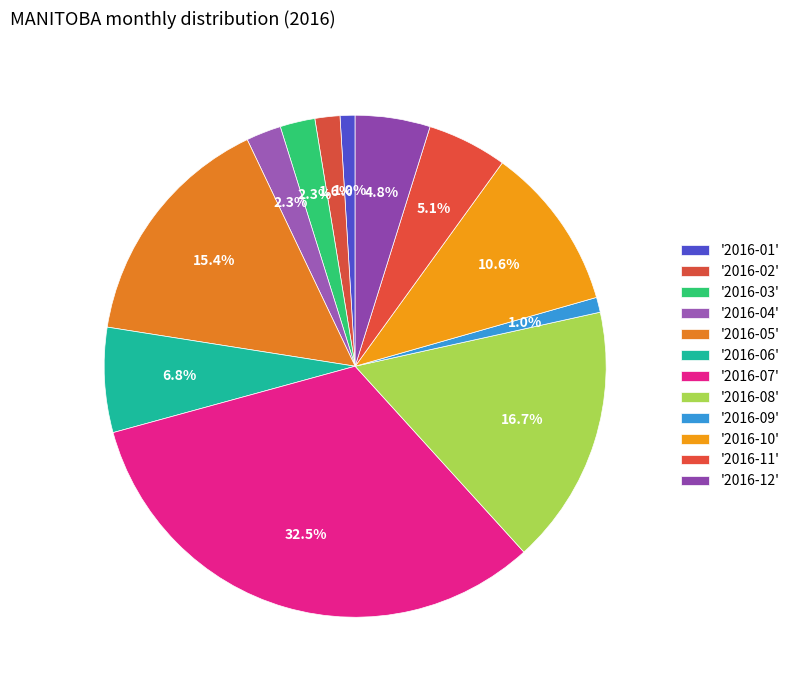

How many segments does this pie chart have?

12